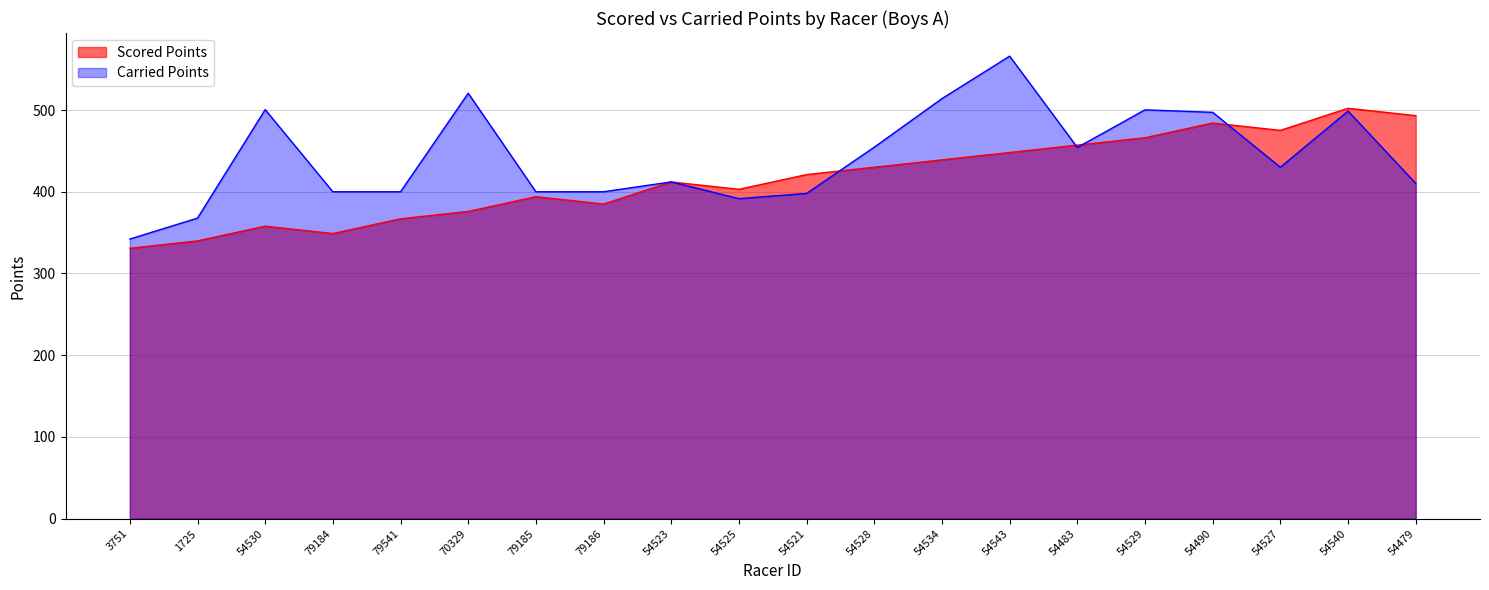

Rank the series by their maximum value, from highest to lowest.

Carried Points, Scored Points